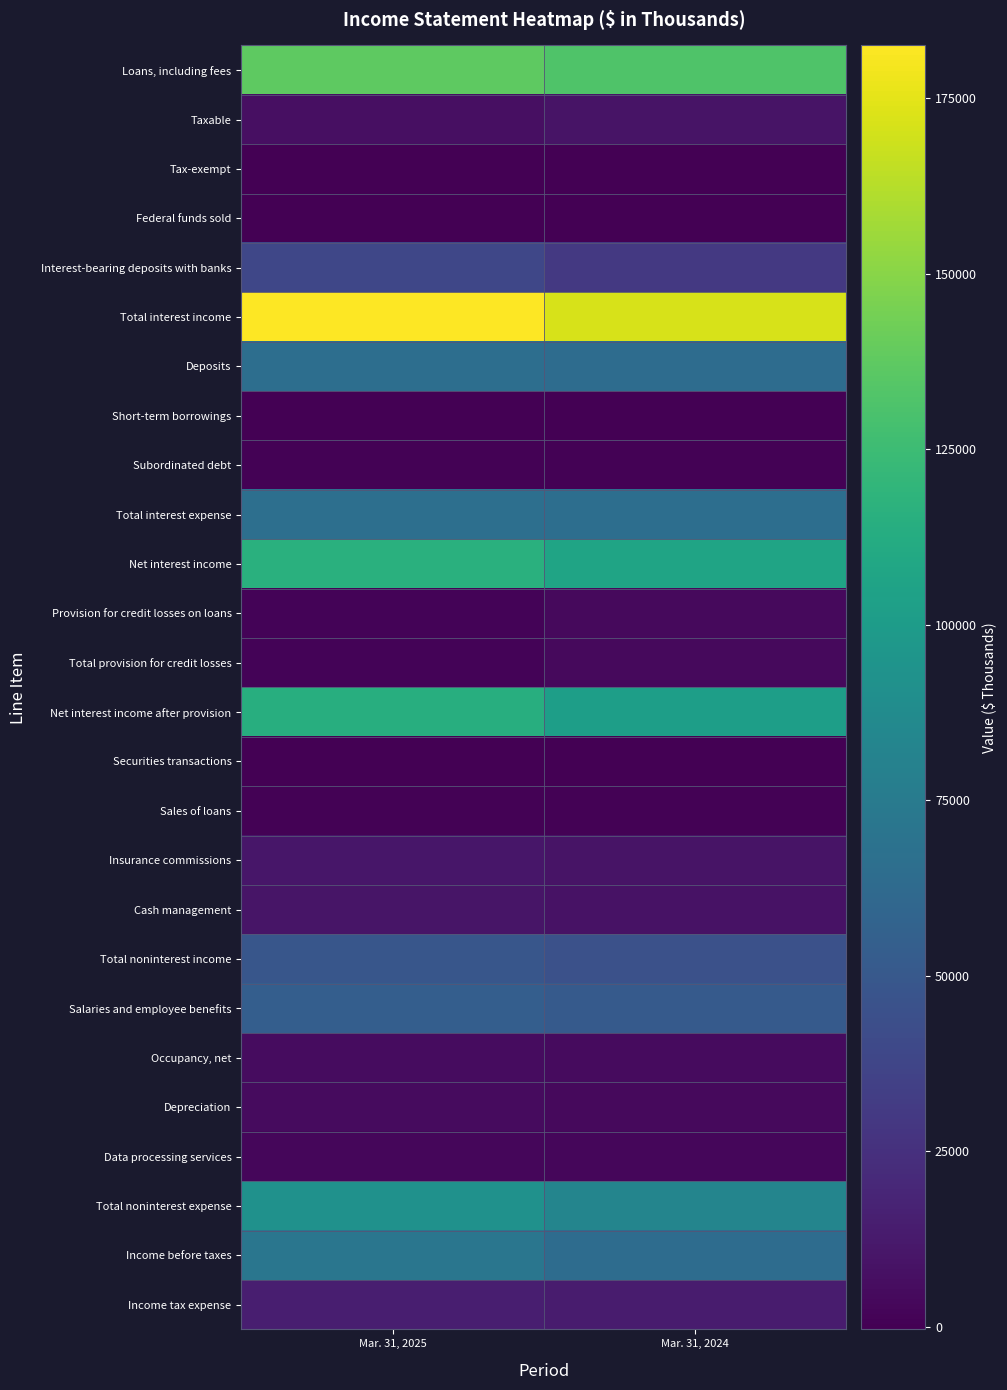

Between Mar. 31, 2025 and Mar. 31, 2024, which is larger?

Mar. 31, 2025